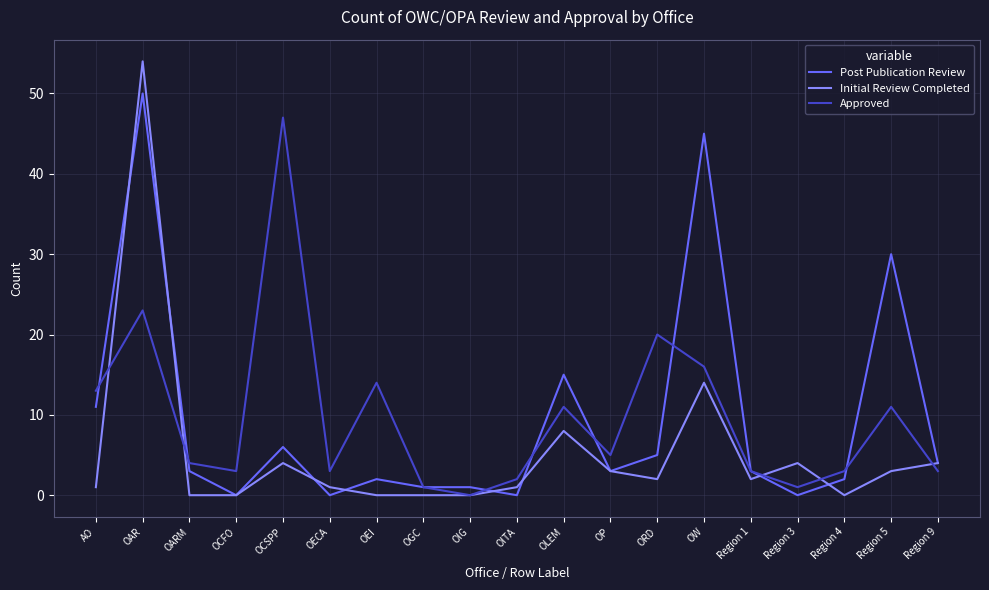

Is this an area chart (filled region under the line)?

No